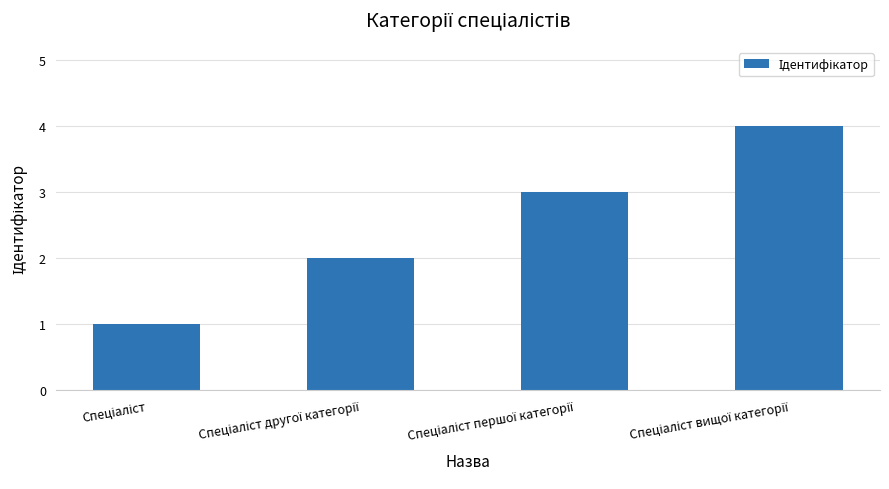

What is the sum of all values?

10